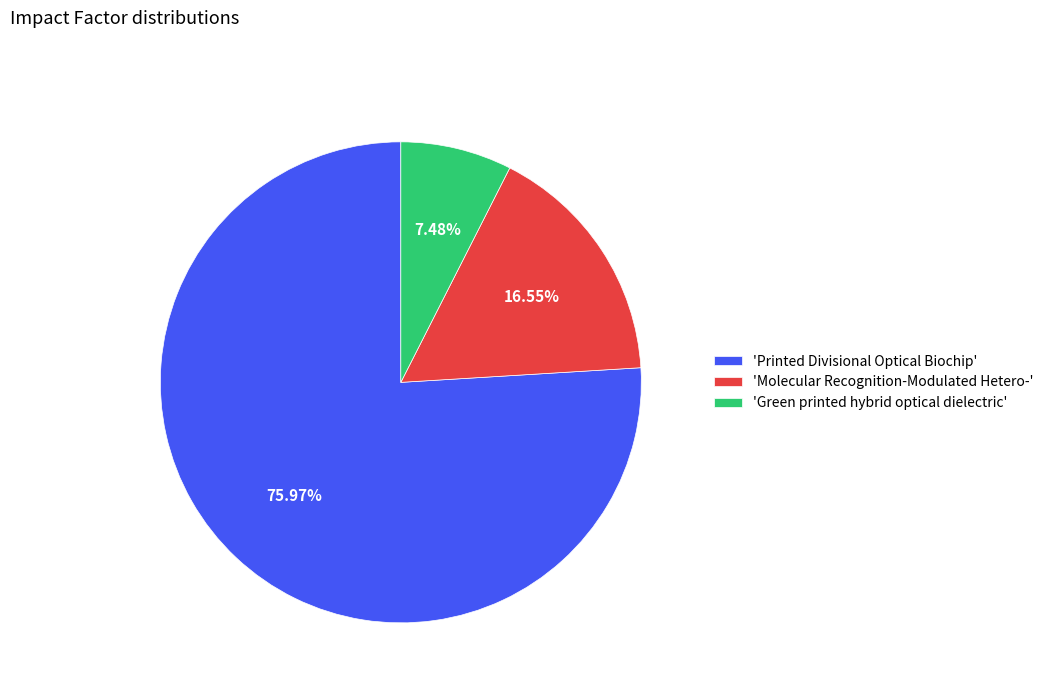

Approximately how many times larger is the value at 'Molecular Recognition-Modulated Hetero-' compared to 'Green printed hybrid optical dielectric'?

2.2